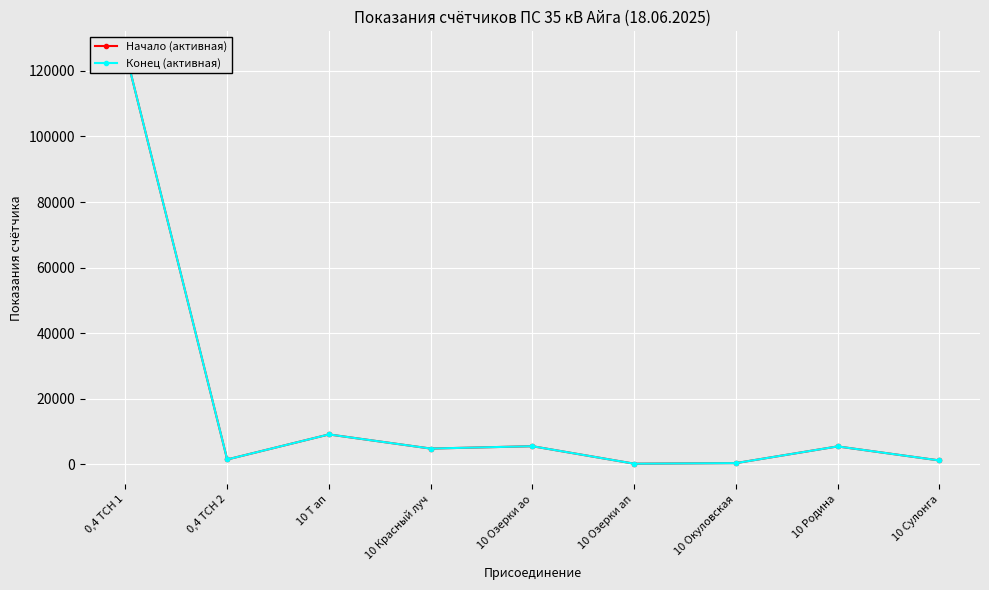

Is the value of Конец (активная) at 0,4 ТСН 1 greater than the value of Начало (активная) at 10 Озерки ао?

Yes